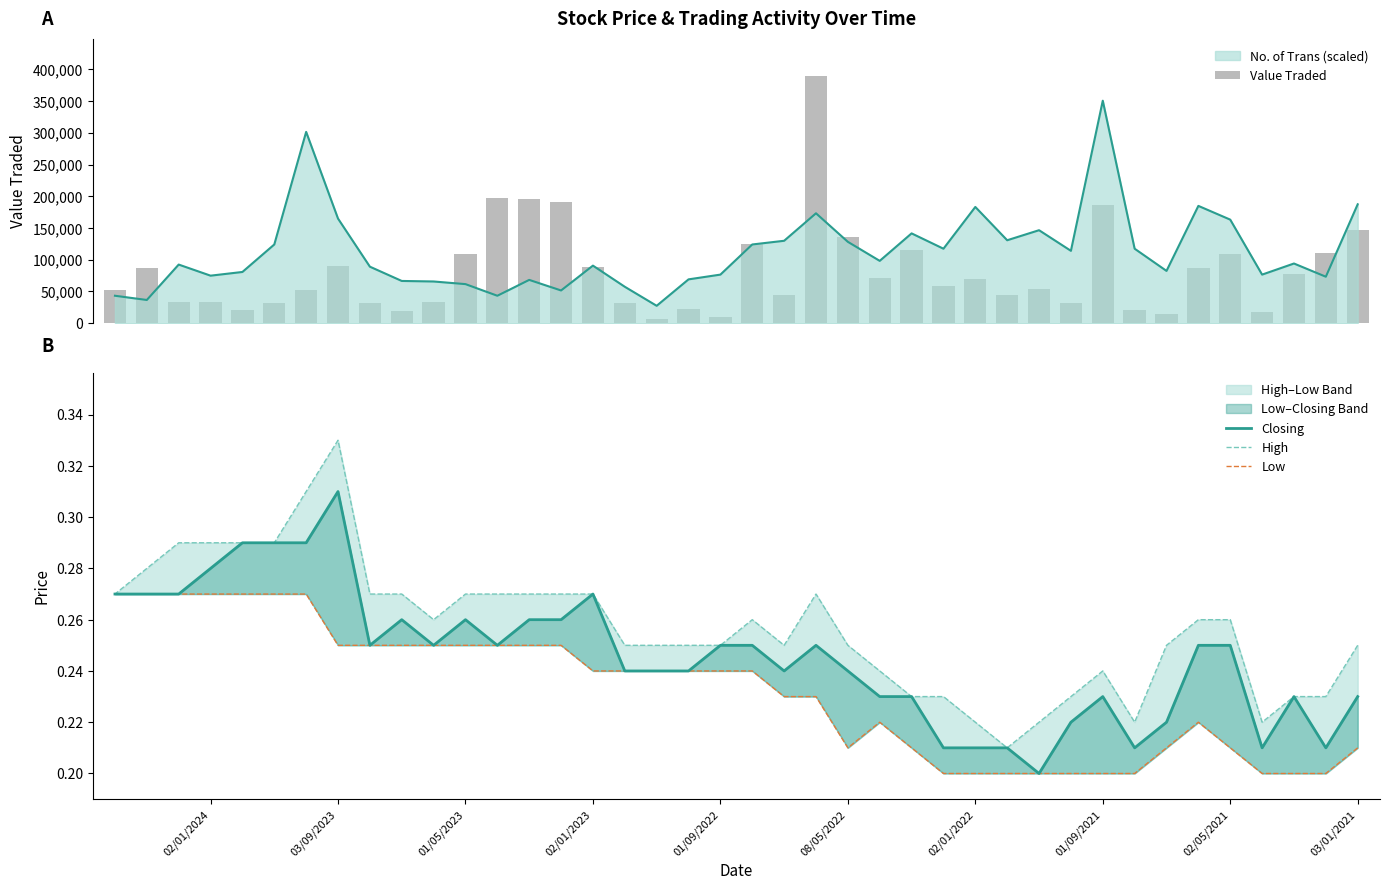

What is the sum of all Value Traded values?

3248318.0